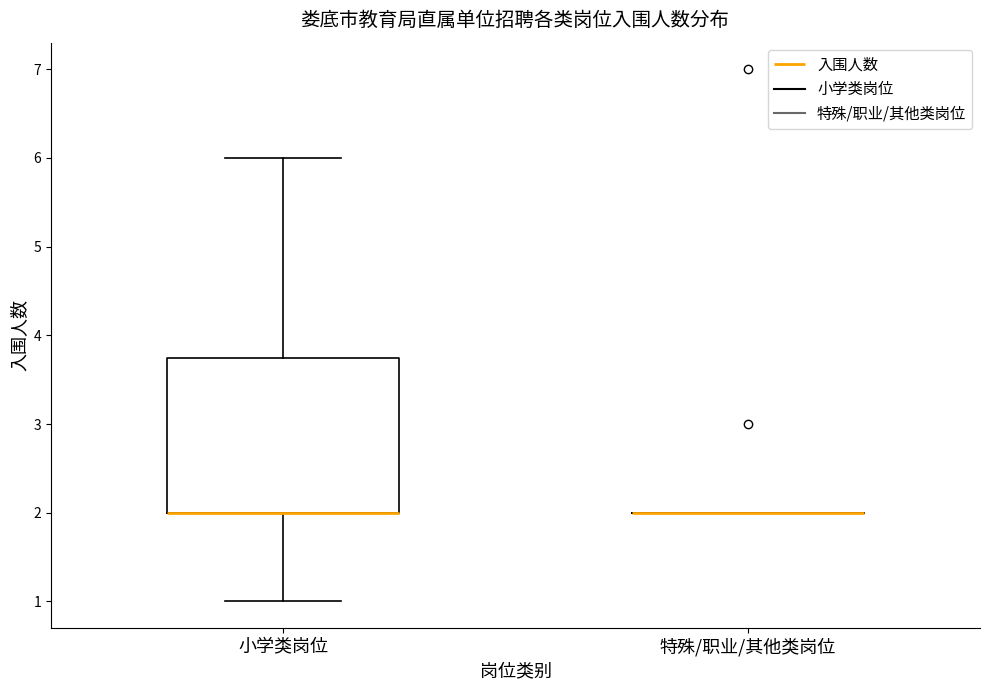

Reading left to right, transcribe this box plot: for each box, give where its median line is, the range the box spans, and where its two whiskers end, as read against the y-axis. The values are not printed on the chart, so give them approximately, as read against the axis.

小学类岗位: median 2.0 (drawn on the box's lower edge), box 2.0 to 3.8, whiskers 1.0 to 6.0
特殊/职业/其他类岗位: box collapsed to a line at 2.0, whiskers 2.0 to 2.0